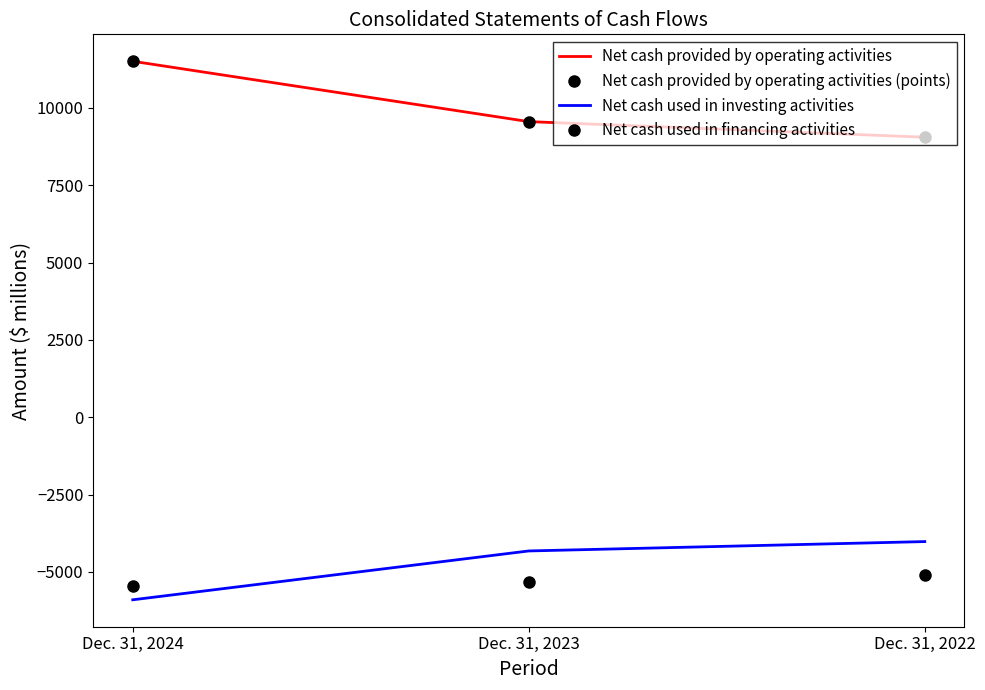

What is the lowest value of the Net cash used in investing activities series?

-5904